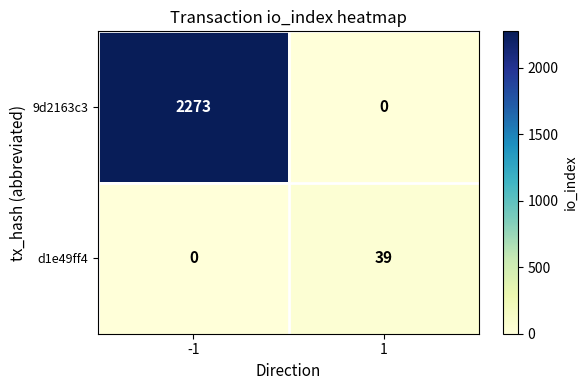

The 9d2163c3 series shows 3436 at -1. True or false?

False